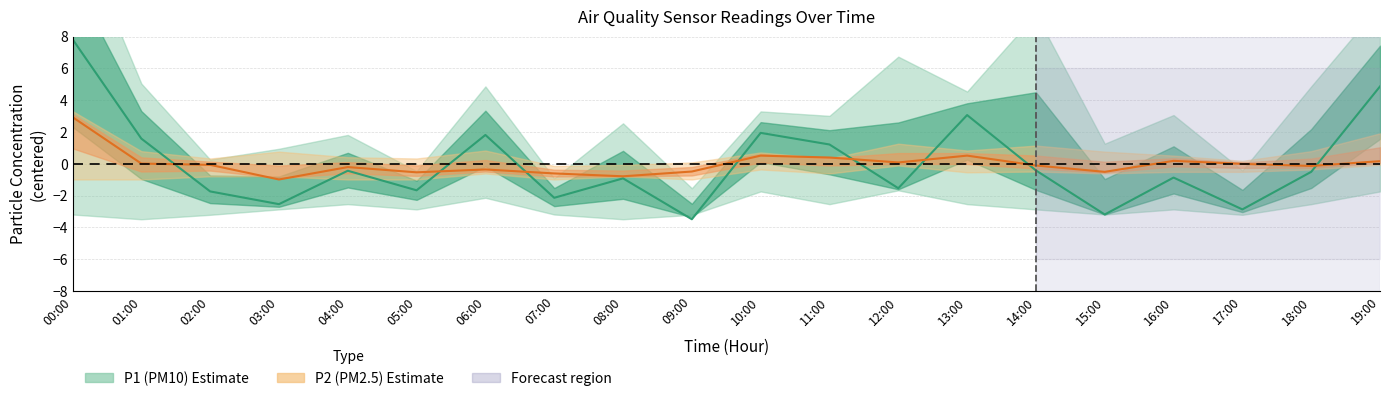

List the series in order of their overall mean, highest first.

P1, P2